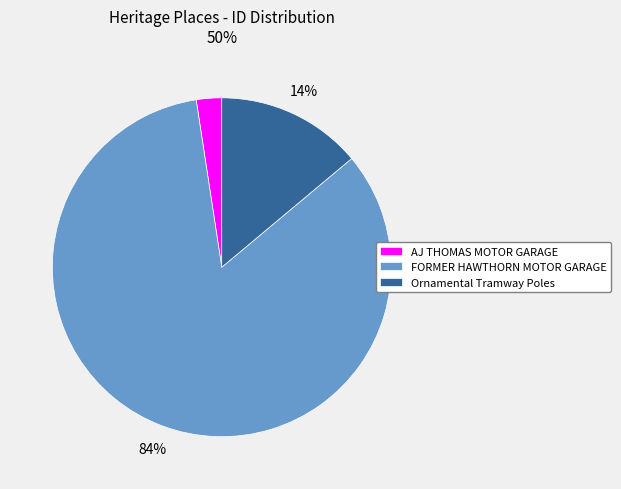

To the nearest percent, what is the difference between the Ornamental Tramway Poles and FORMER HAWTHORN MOTOR GARAGE slice percentages?

70%